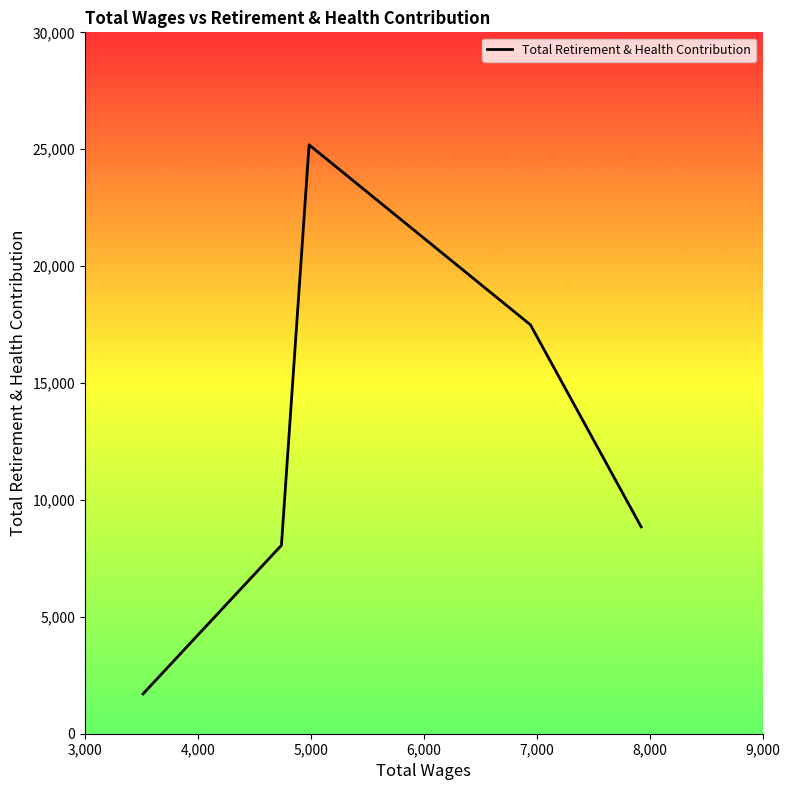

What is the sum of all values?

61288